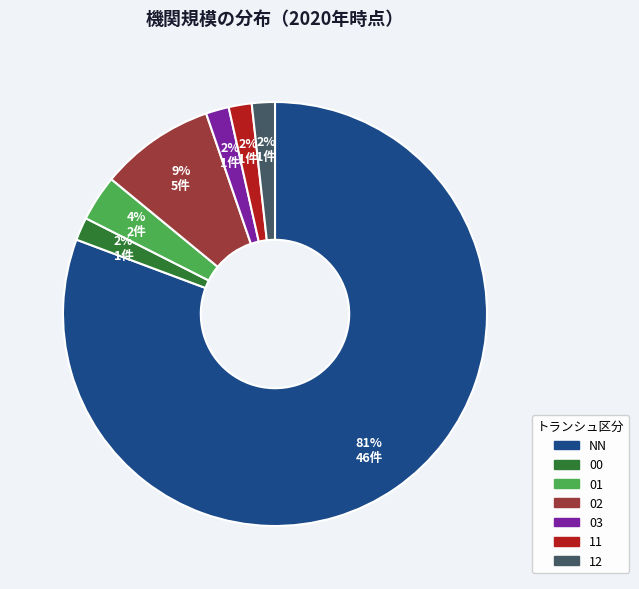

What is the majority slice?

NN